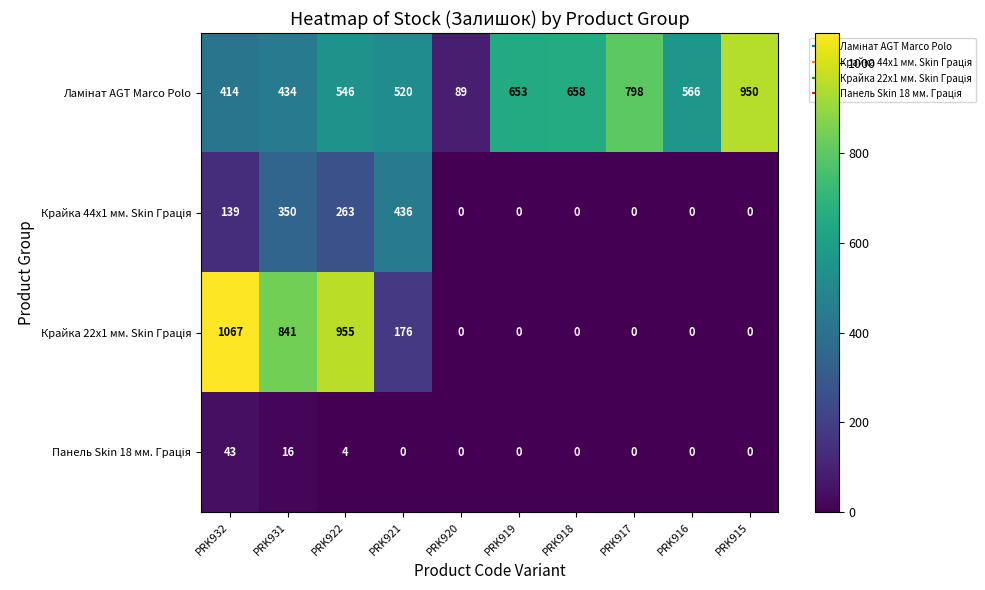

What is the total value across all series at PRK916?

566